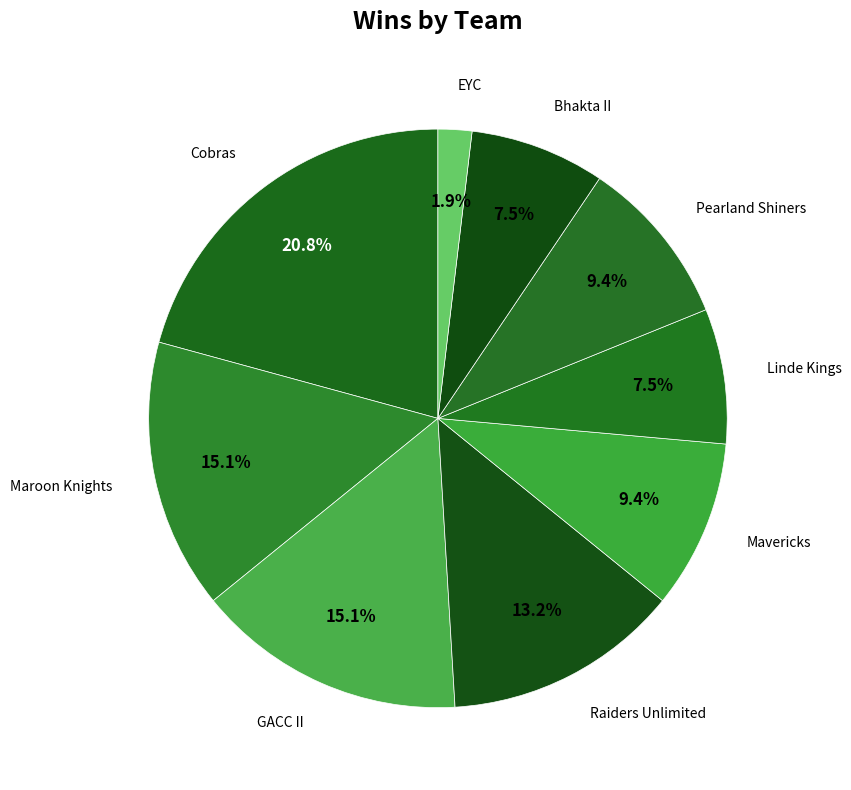

Which category has the smallest portion of the pie?

EYC